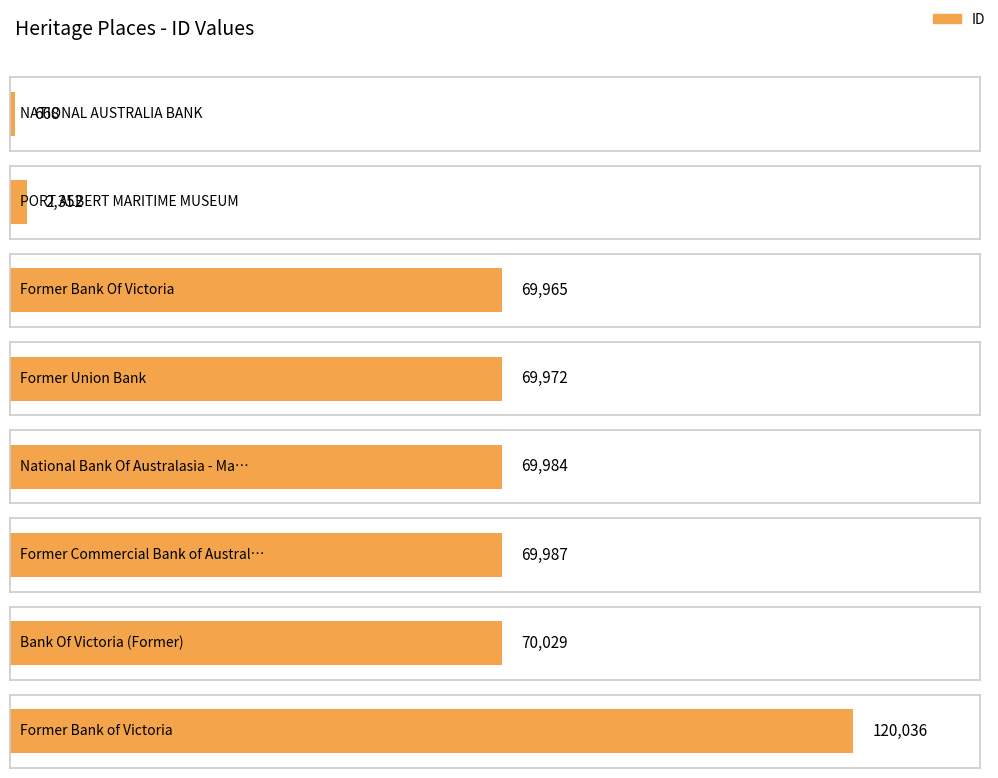

At which label is the value closest to 60352?

Former Bank Of Victoria